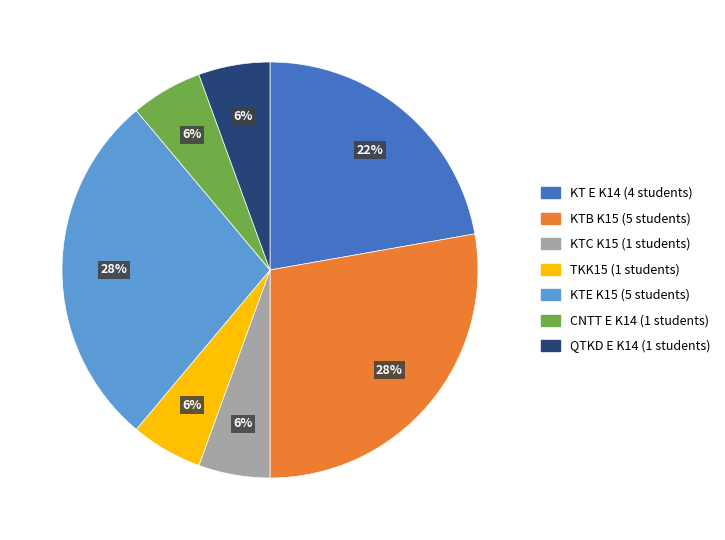

Is it true that KTB K15 is 17% of the pie?

False